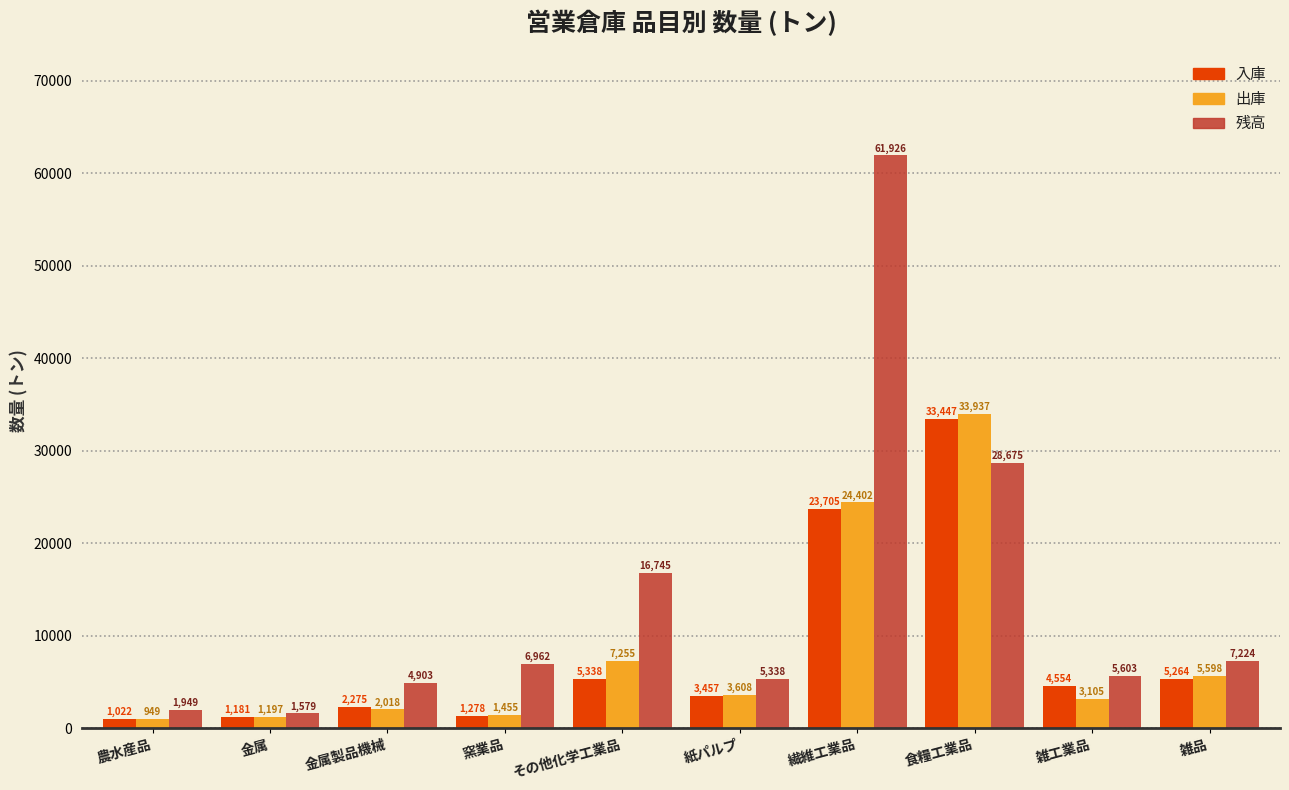

What is the lowest value of the 残高 series?

1579.1